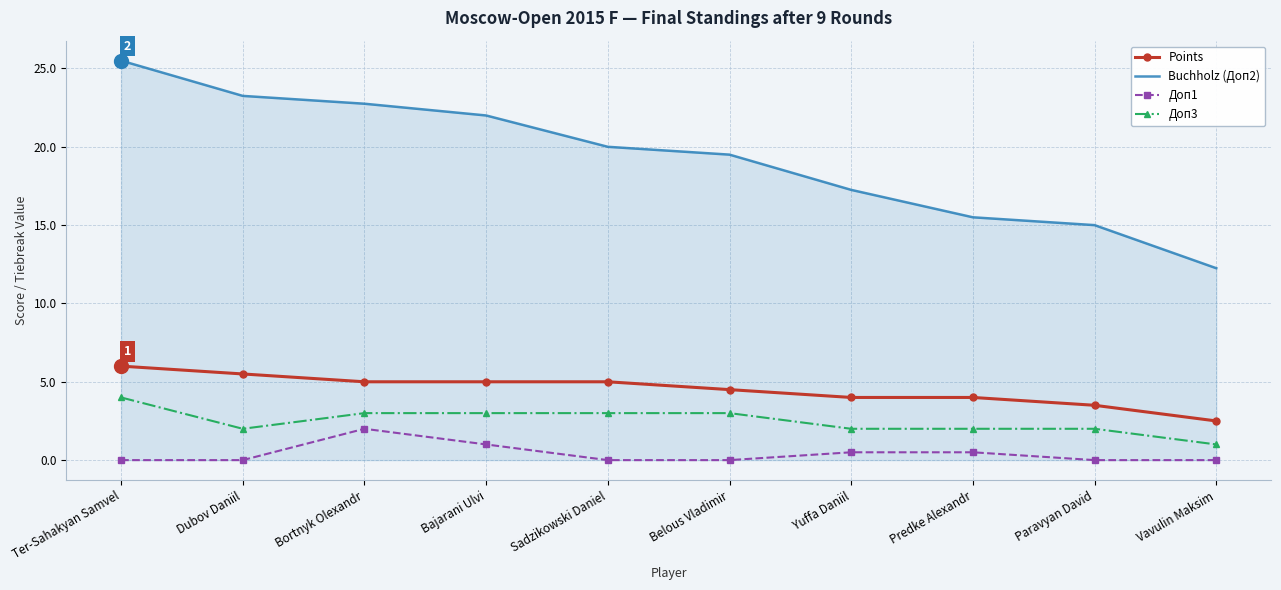

What is the sum of the Buchholz (Доп2) values at Predke Alexandr and Dubov Daniil?

38.8